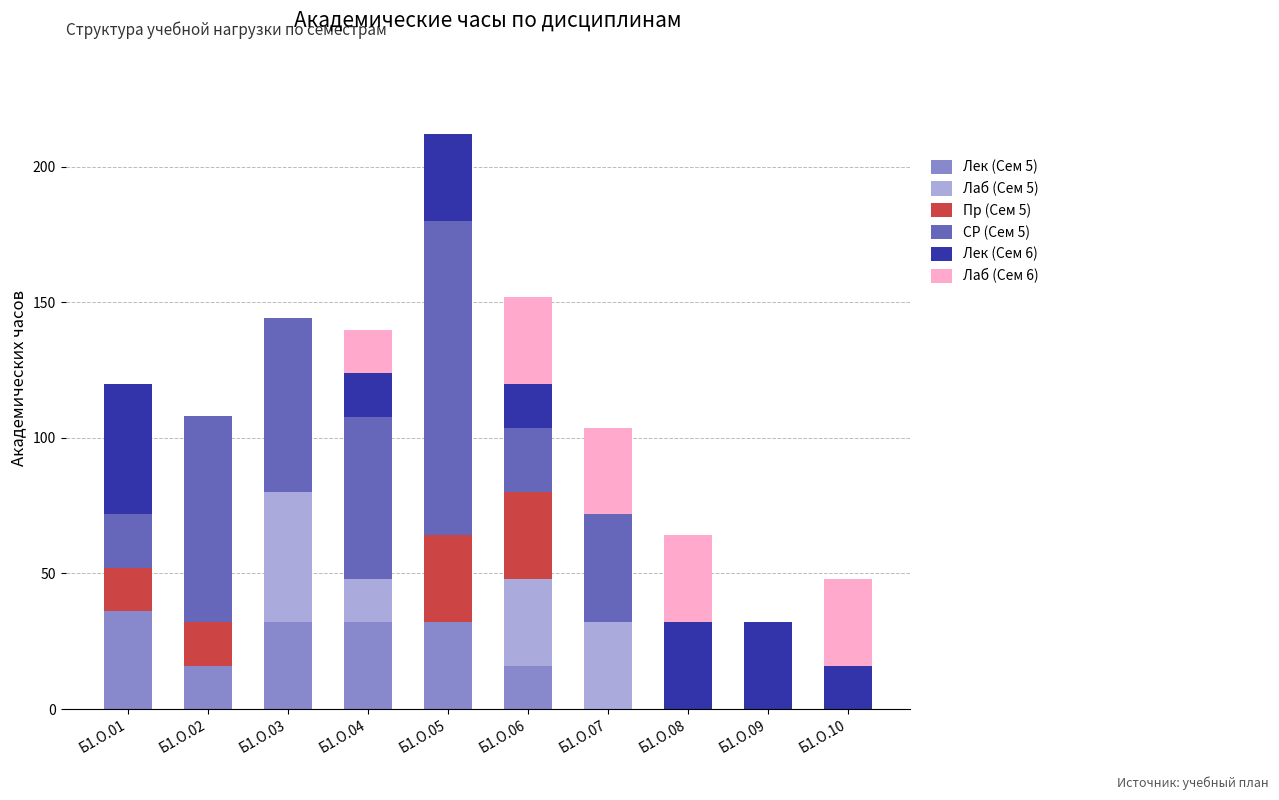

At which category is the sum across all series the highest?

Б1.О.05